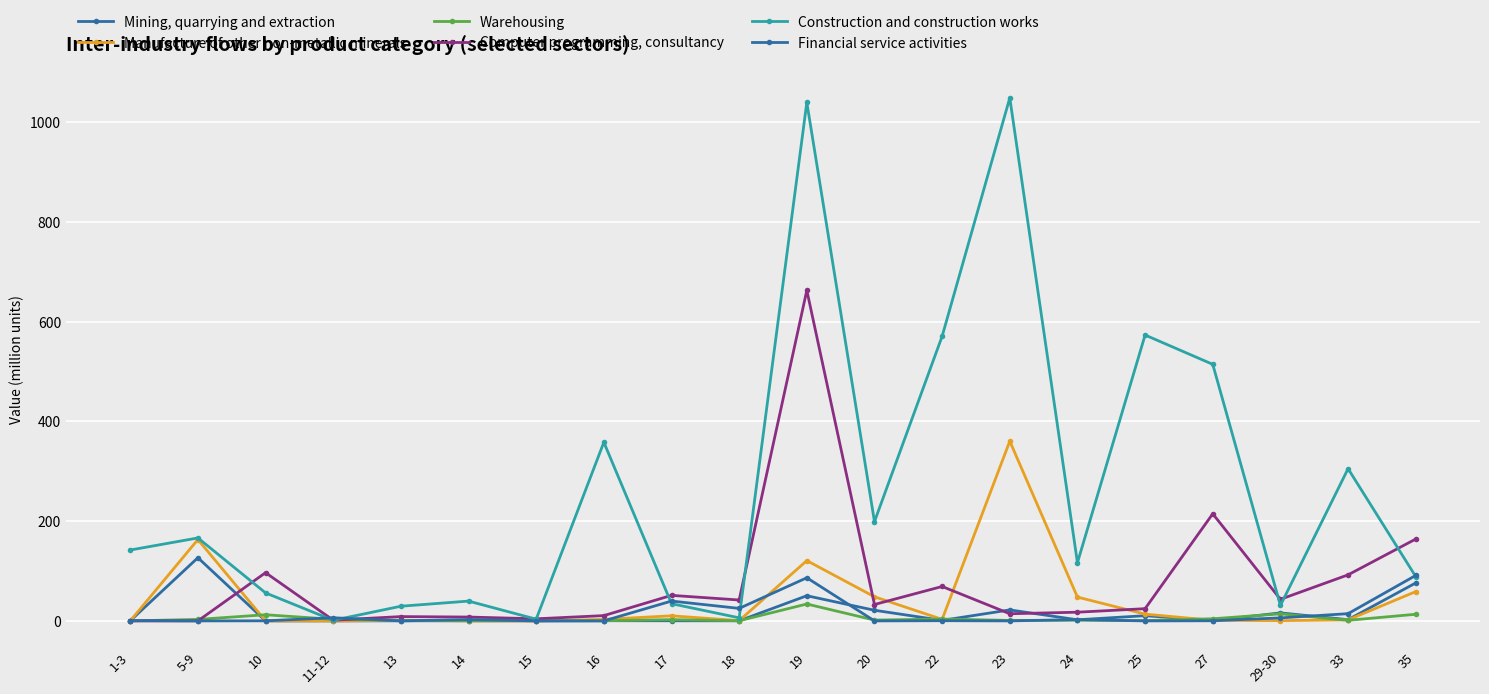

What is the total value across all series at 18?

74.2